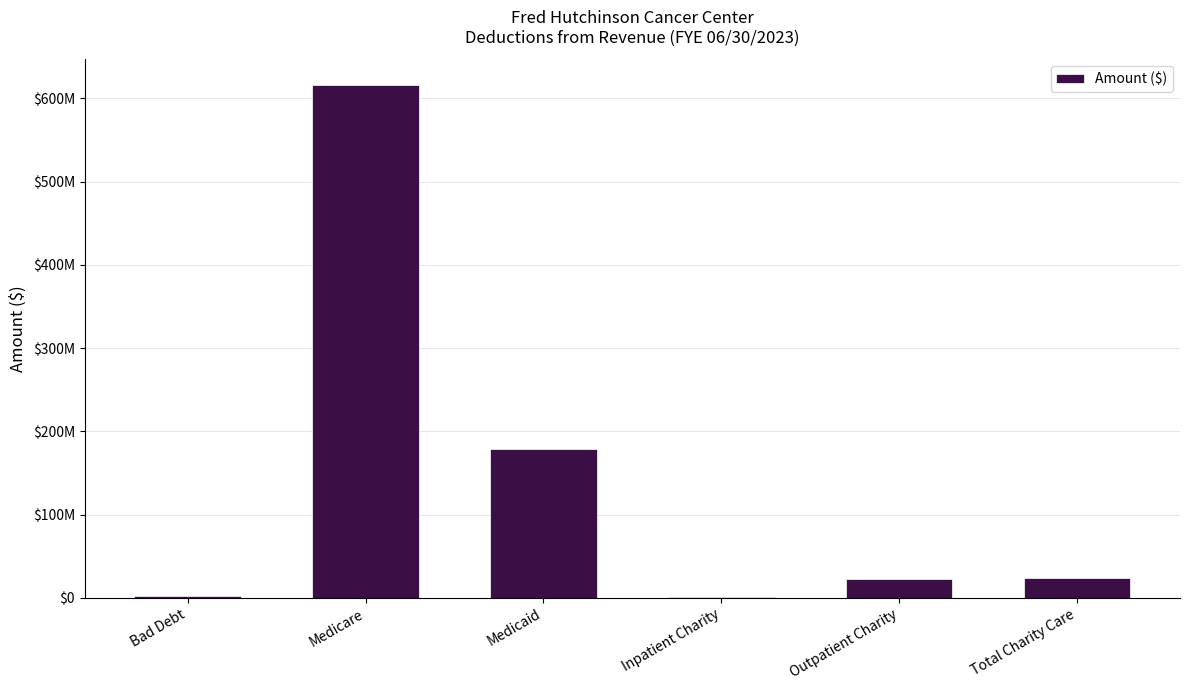

Rank the categories by value from lowest to highest.

Inpatient Charity, Bad Debt, Outpatient Charity, Total Charity Care, Medicaid, Medicare